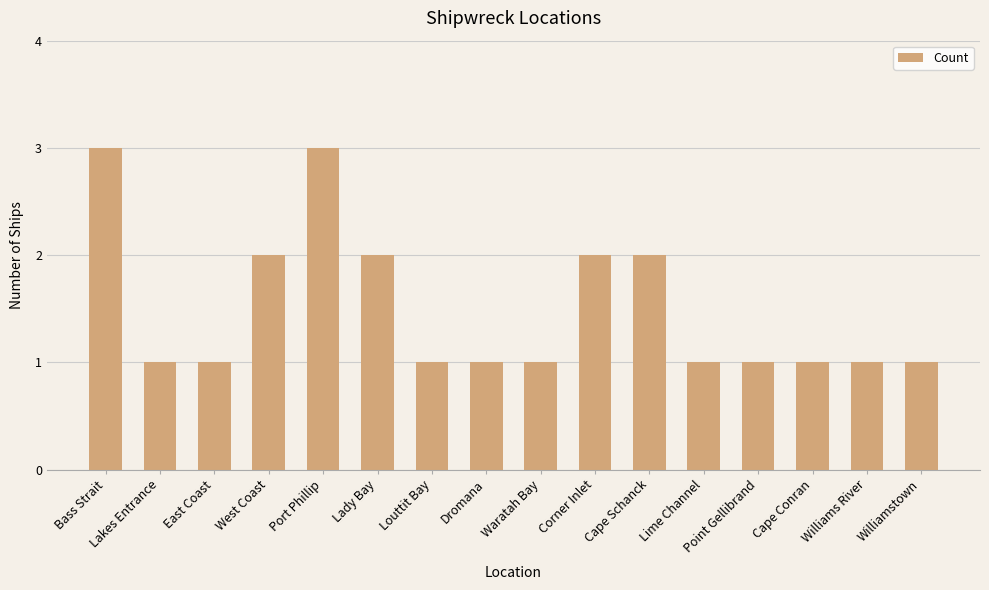

What is the difference between the maximum and minimum values?

2